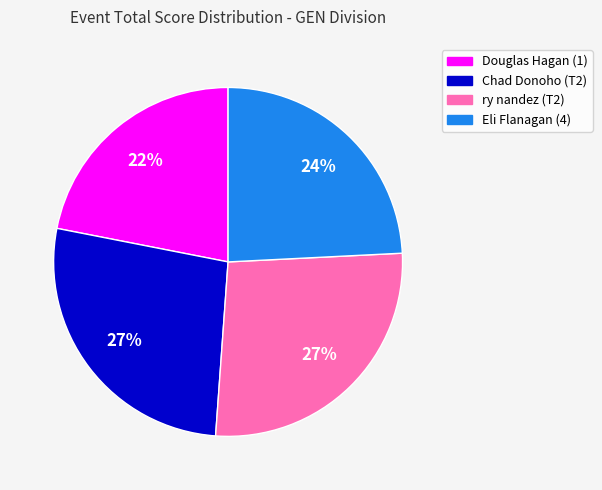

Combined, do ry nandez (T2) and Douglas Hagan (1) account for over 50%?

No